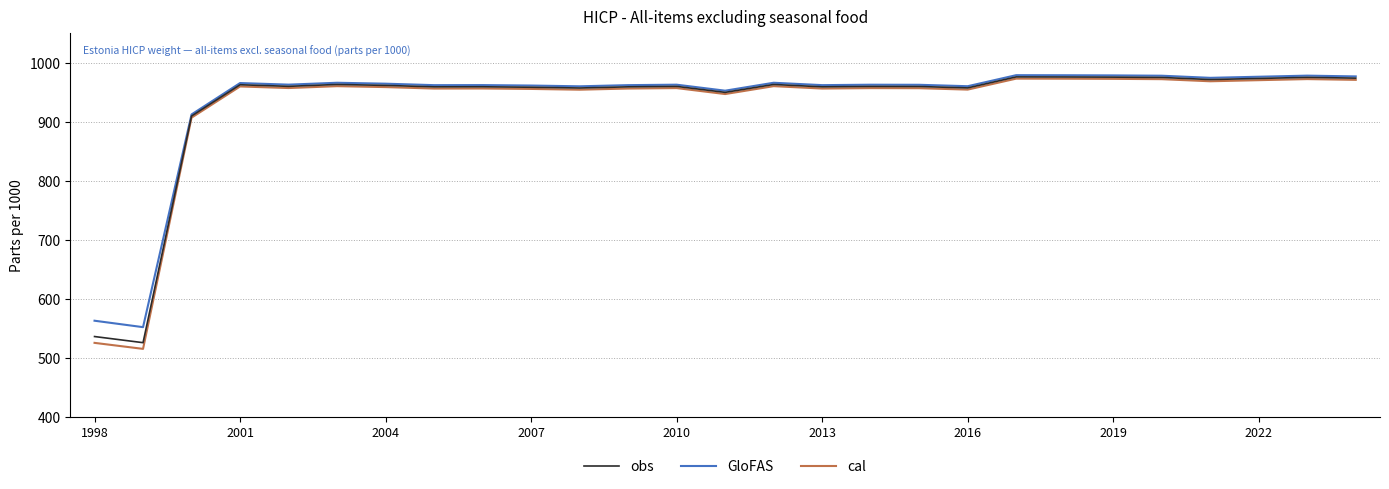

How many series are shown in this chart?

3